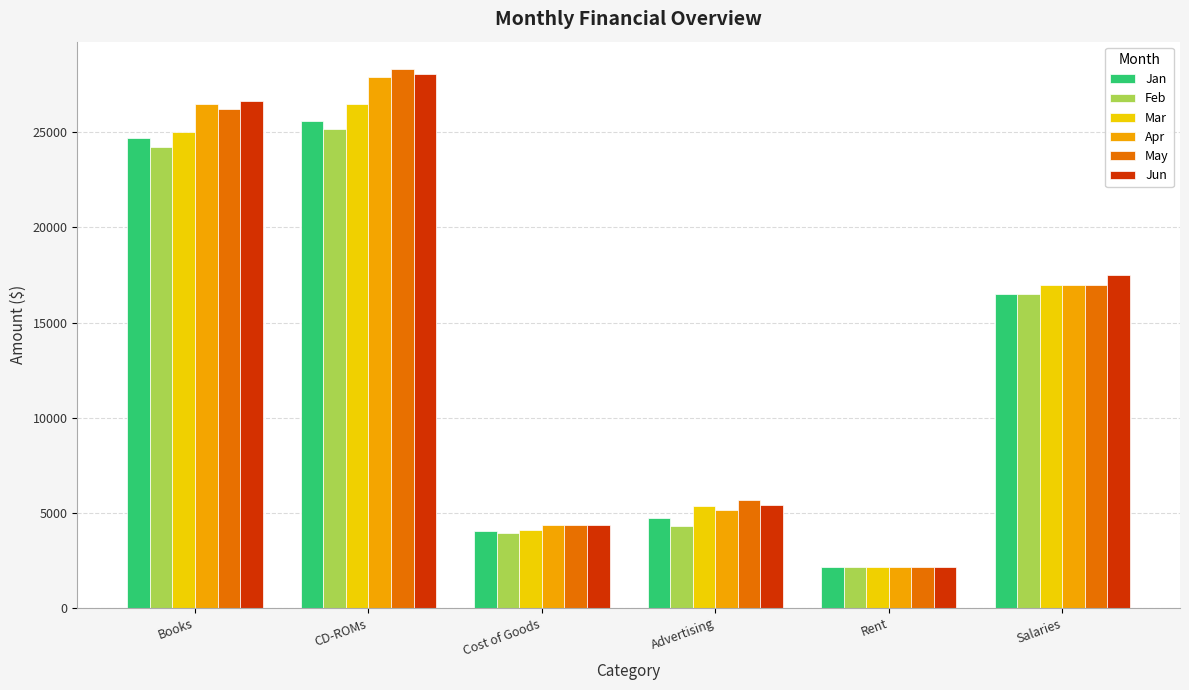

Rank the categories by Jun value from highest to lowest.

CD-ROMs, Books, Salaries, Advertising, Cost of Goods, Rent